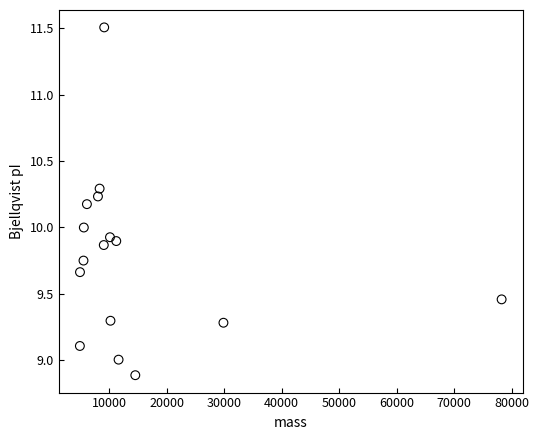

What is the range of Y values (max minus min)?

2.6